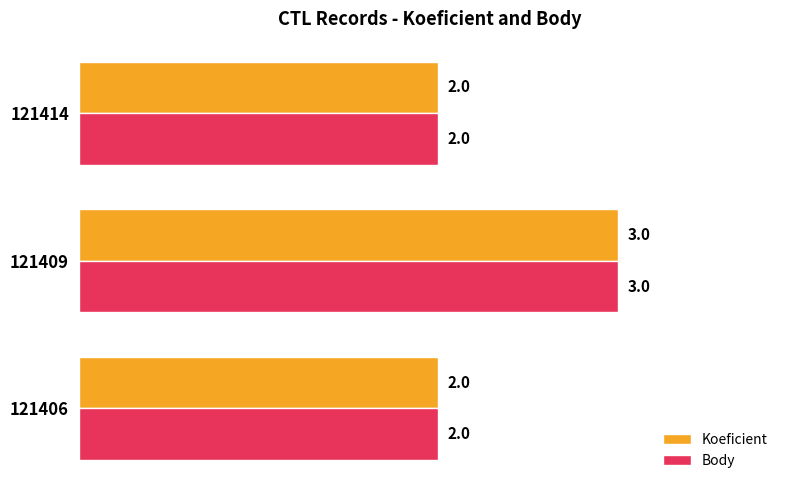

What is the highest value of the Body series?

3